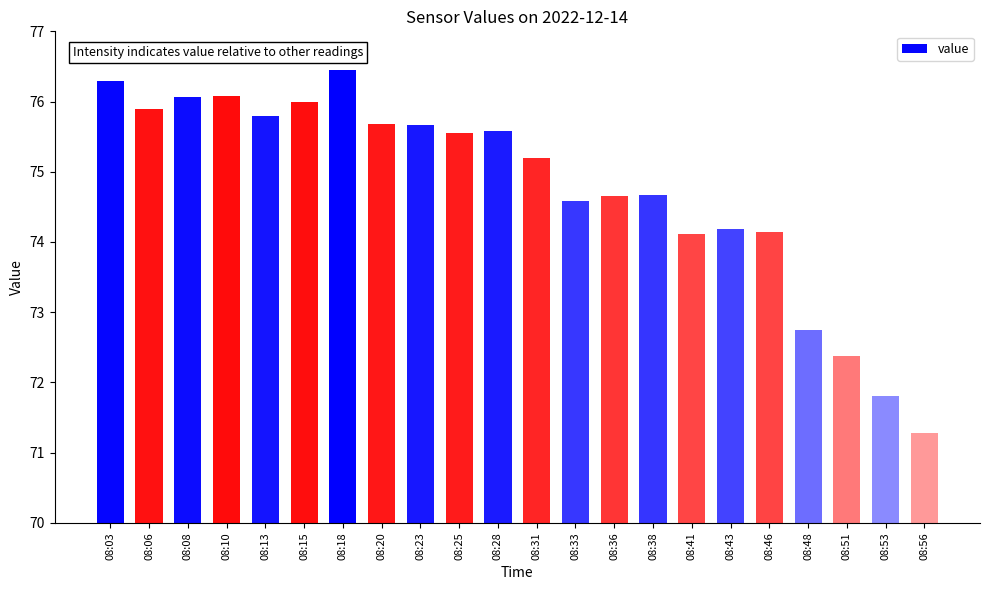

What is the value of the 14th bar from the left?

74.7